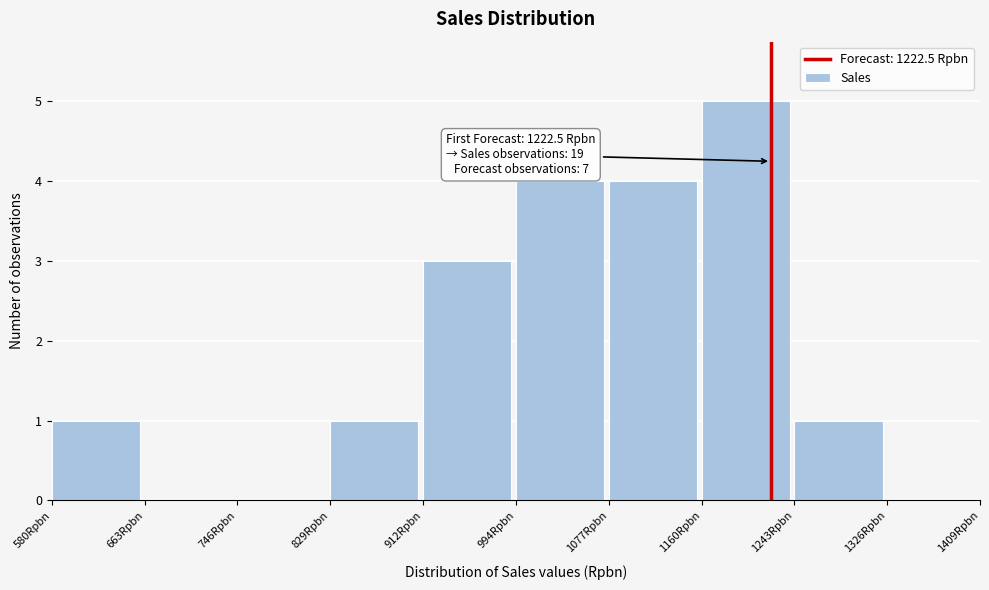

Which range on the x-axis has the tallest bar?

1160 to 1240